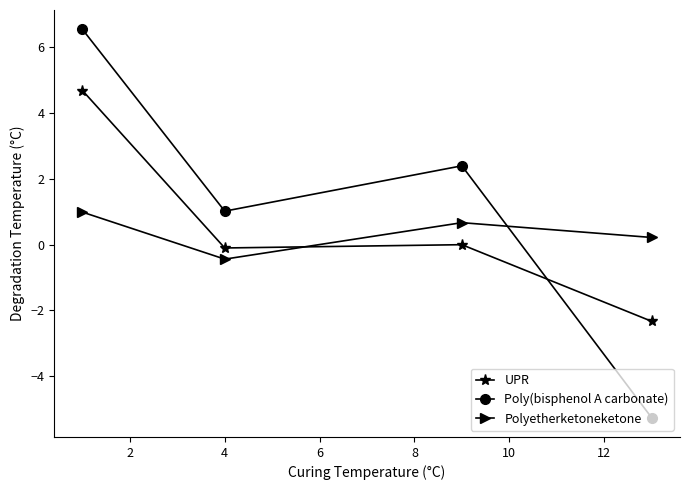

What is the minimum value for UPR?

-2.3